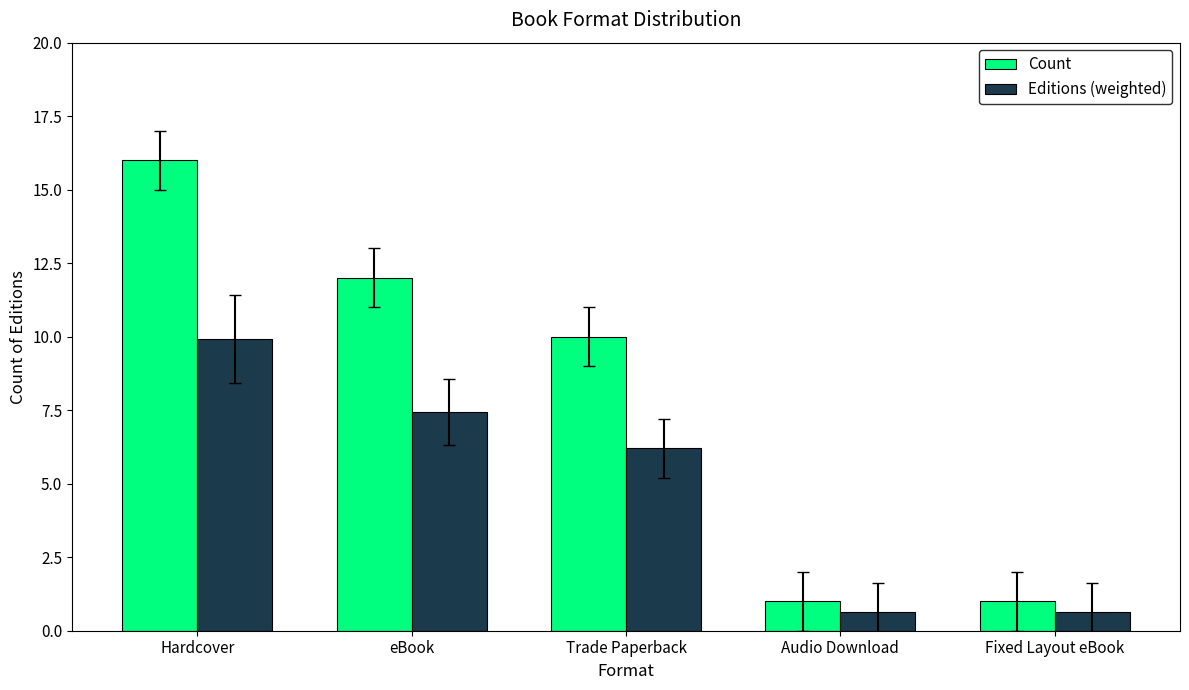

Rank the series at Hardcover from lowest to highest value.

Editions (weighted), Count